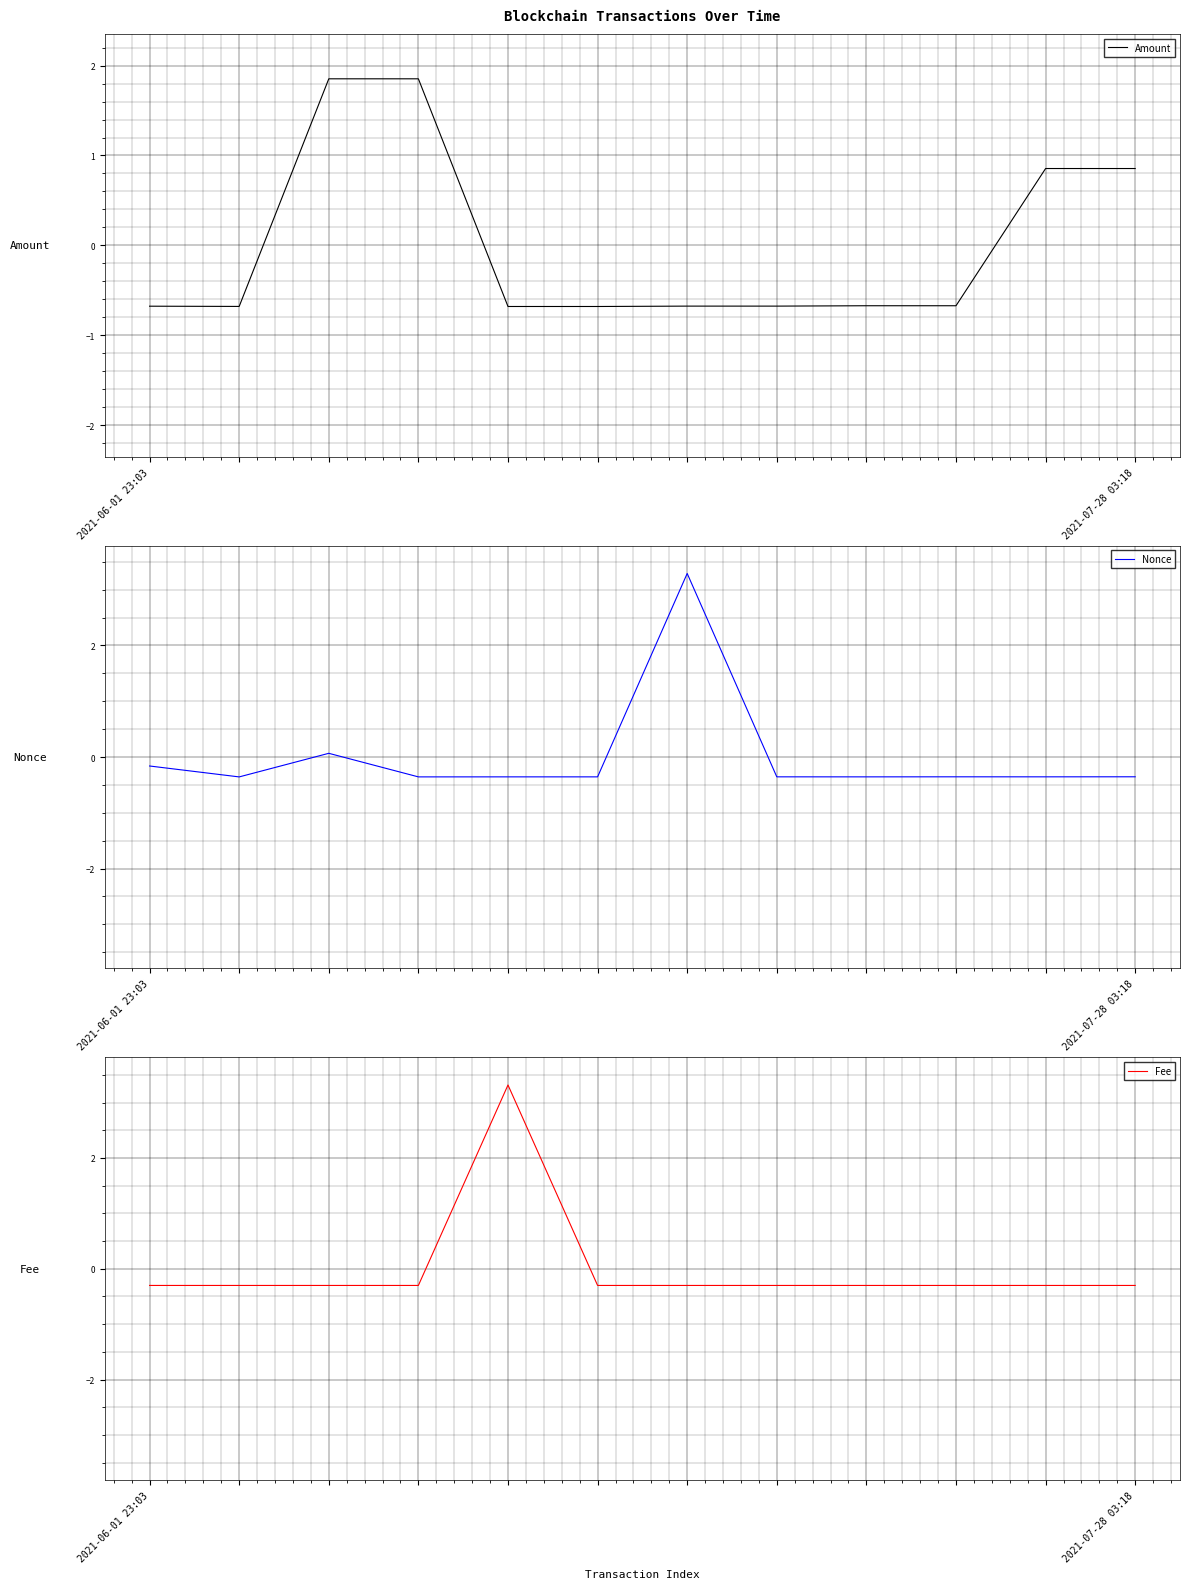

Reading left to right, list all the values displayed in this chart.

Amount: -0.7	-0.7	1.9	1.9	-0.7	-0.7	-0.7	-0.7	-0.7	-0.7	0.9	0.9
Nonce: -0.2	-0.4	0.1	-0.4	-0.4	-0.4	3.3	-0.4	-0.4	-0.4	-0.4	-0.4
Fee: -0.3	-0.3	-0.3	-0.3	3.3	-0.3	-0.3	-0.3	-0.3	-0.3	-0.3	-0.3